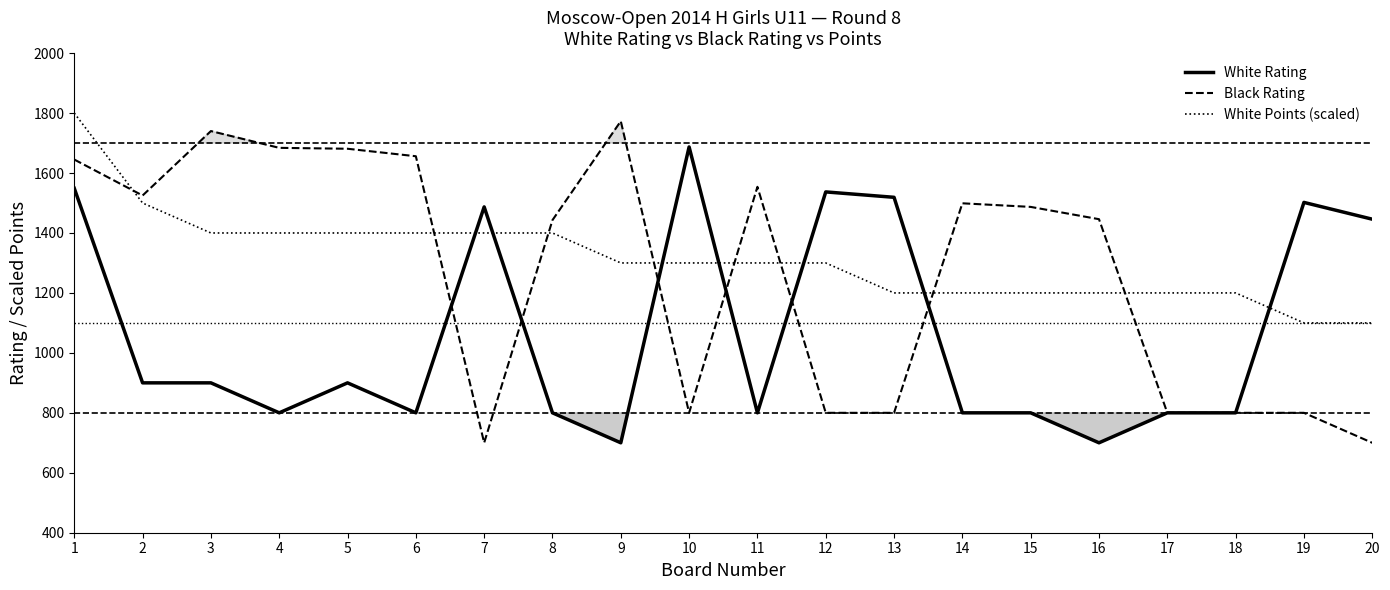

What is the sum of all Black Rating values?

25333